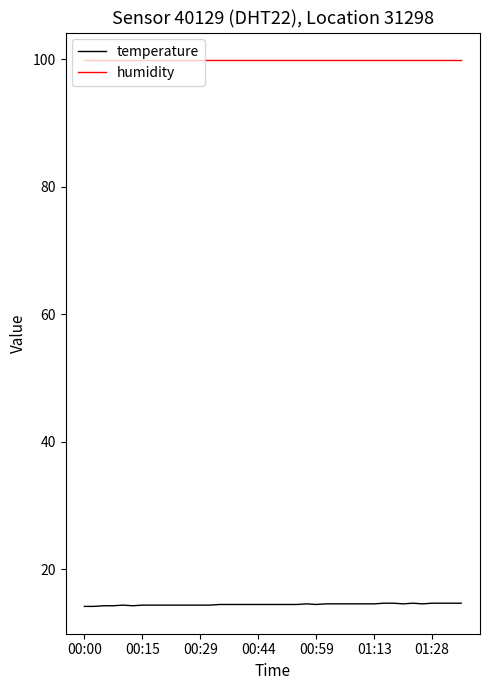

List the series in order of their overall mean, lowest first.

temperature, humidity